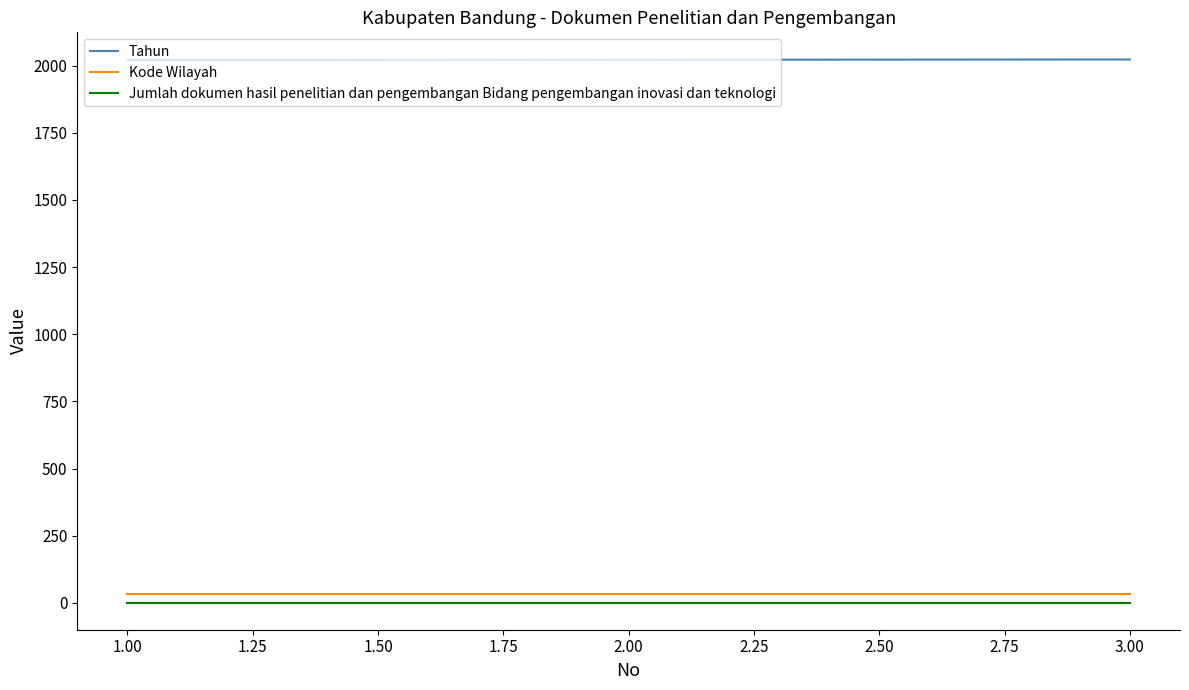

What is the maximum value shown in the chart?

2023.0